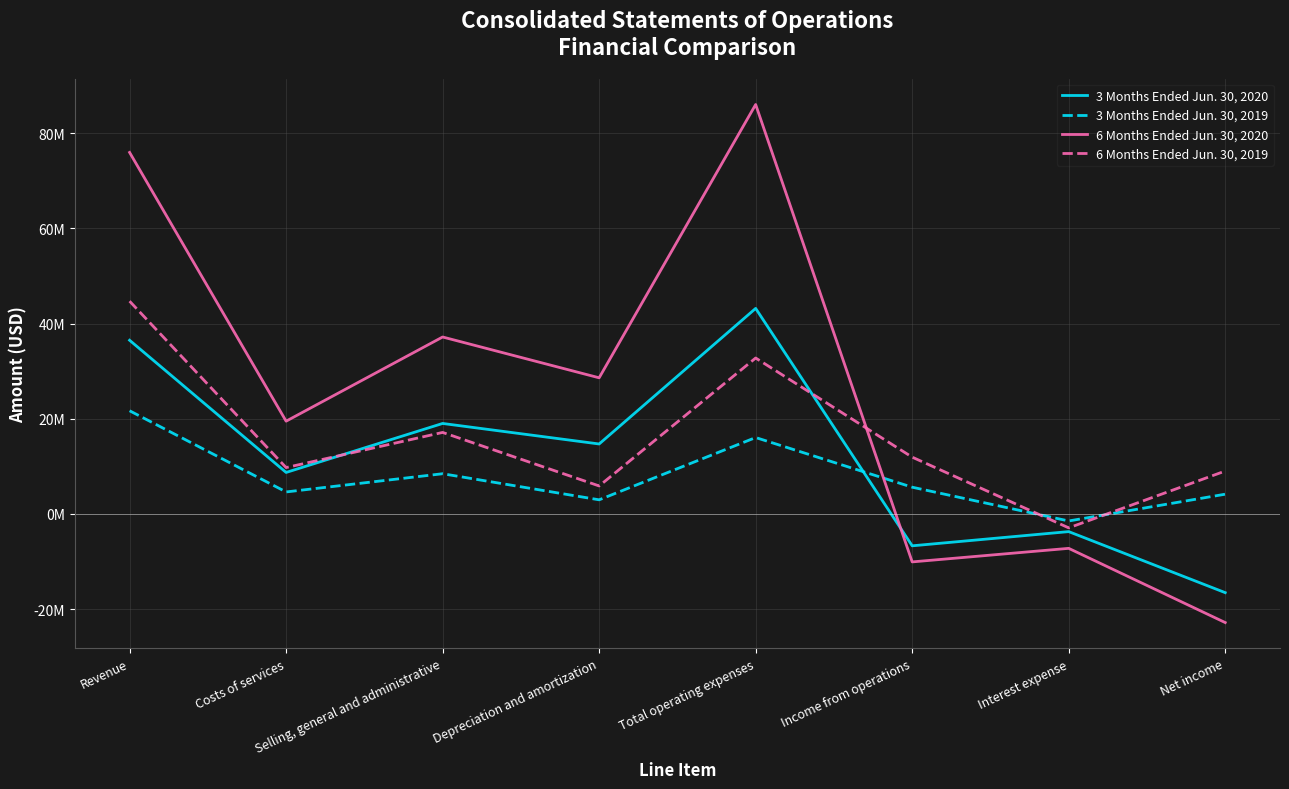

At which category is the sum across all series the highest?

Revenue